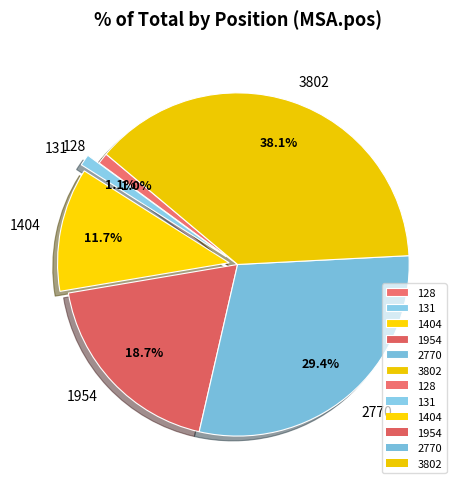

Is it true that 128 is 11% of the pie?

False